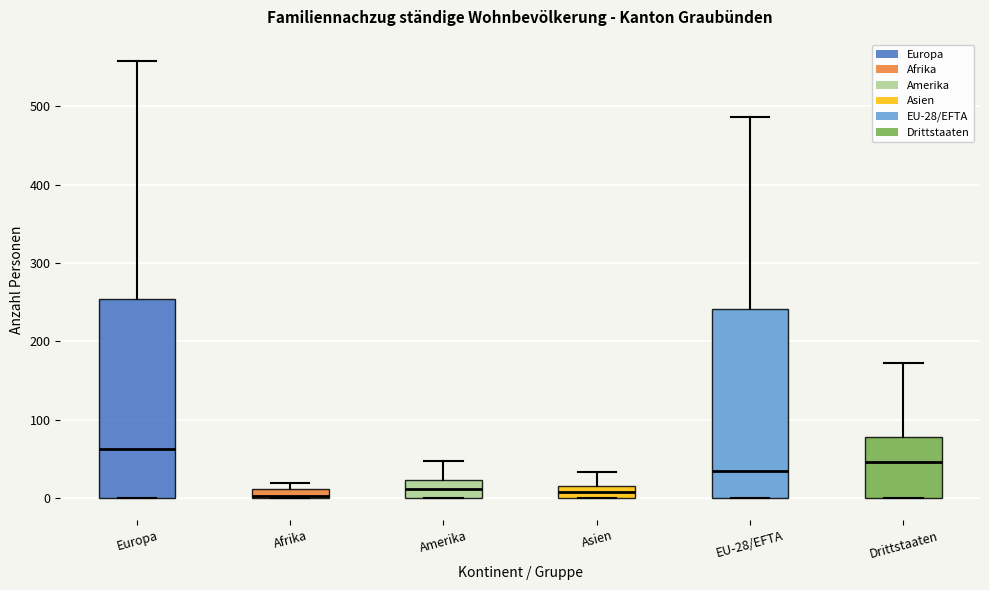

Where is the upper edge of the box for EU-28/EFTA on the y-axis? The values are not printed on the chart, so give them approximately, as read against the axis.

240